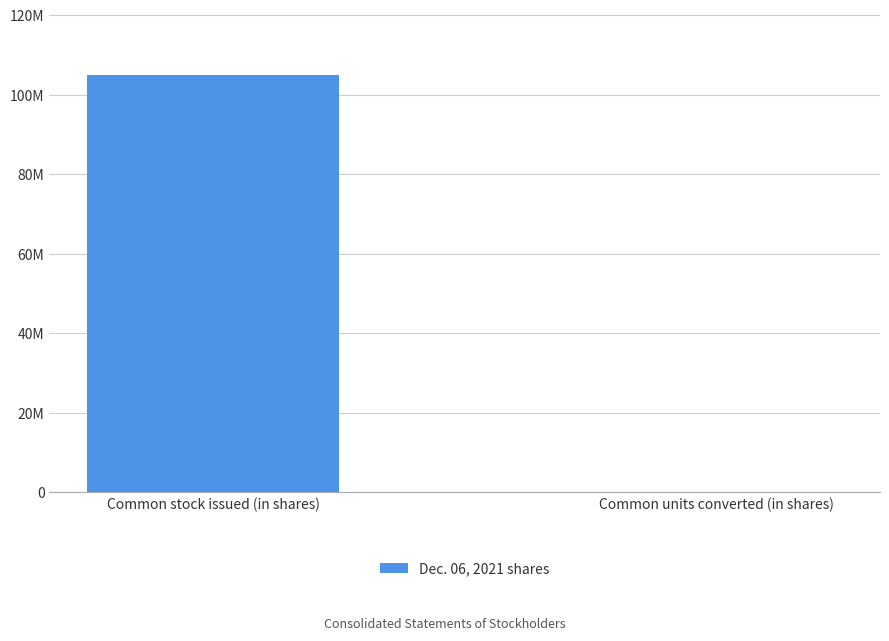

What is the label of the 1st bar from the left?

Common stock issued (in shares)